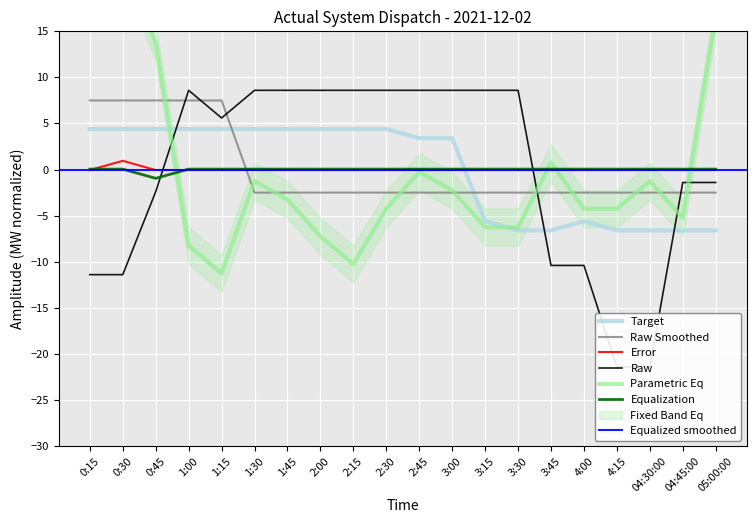

Between 3:15 and 1:30, which is larger?

1:30